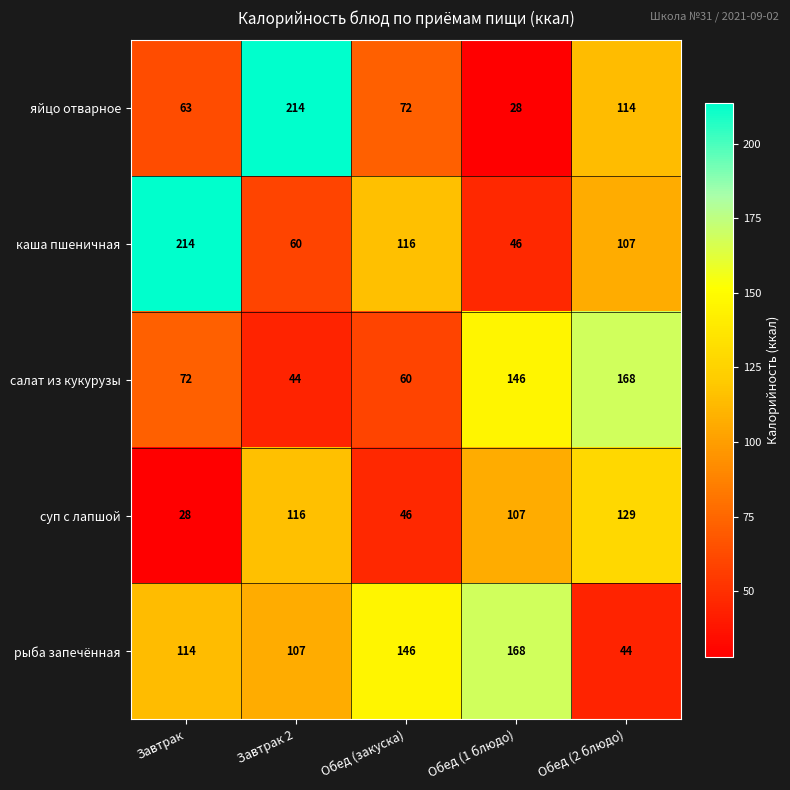

Reading left to right, what are all the values shown in this chart?

яйцо отварное: Завтрак=63	Завтрак 2=214	Обед (закуска)=72	Обед (1 блюдо)=28	Обед (2 блюдо)=114
каша пшеничная: Завтрак=214	Завтрак 2=60	Обед (закуска)=116	Обед (1 блюдо)=46	Обед (2 блюдо)=107
салат из кукурузы: Завтрак=72	Завтрак 2=44	Обед (закуска)=60	Обед (1 блюдо)=146	Обед (2 блюдо)=168
суп с лапшой: Завтрак=28	Завтрак 2=116	Обед (закуска)=46	Обед (1 блюдо)=107	Обед (2 блюдо)=129
рыба запечённая: Завтрак=114	Завтрак 2=107	Обед (закуска)=146	Обед (1 блюдо)=168	Обед (2 блюдо)=44